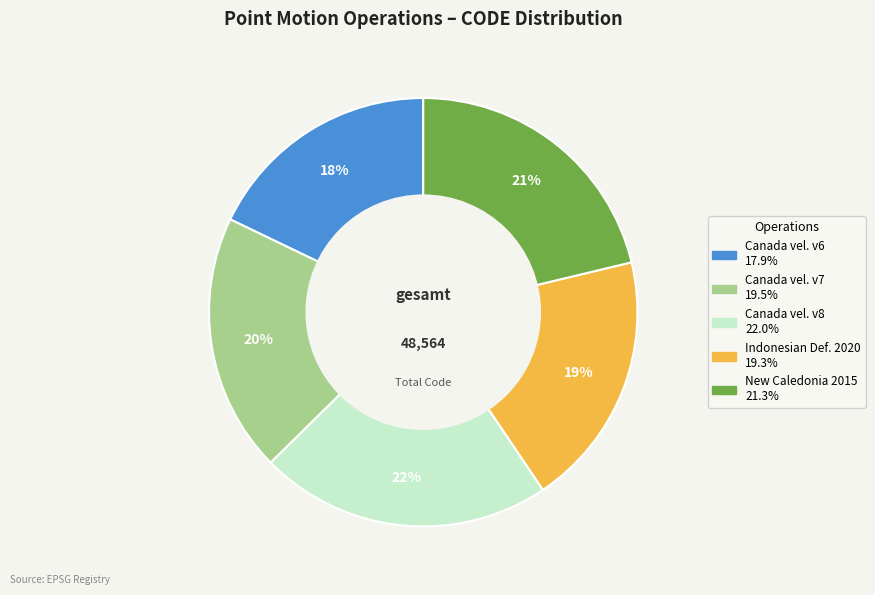

Does any single category account for the majority?

No